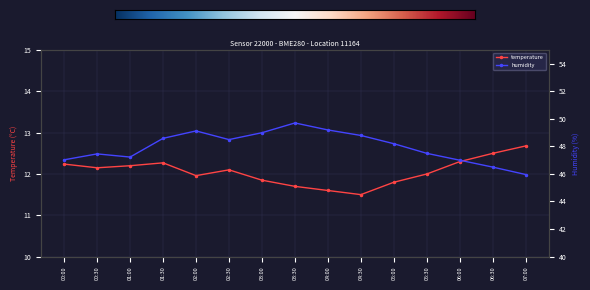

What is the label of the 2nd point from the left?

00:30